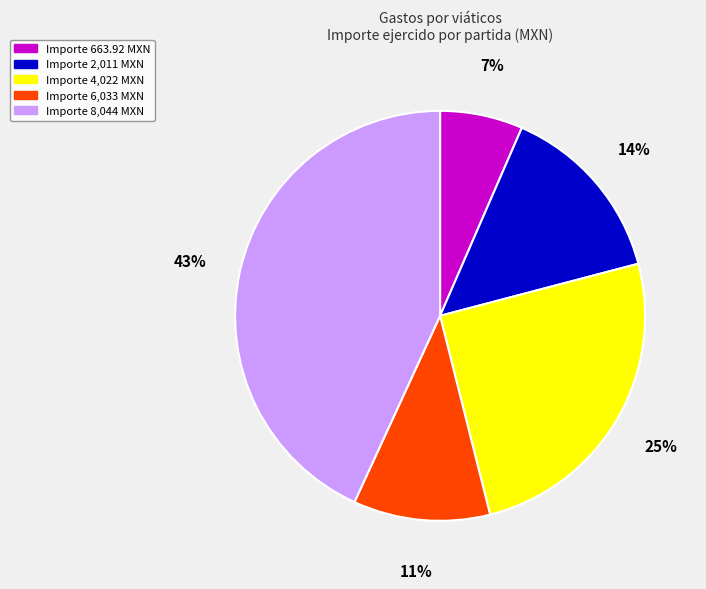

Combined, do Importe 6,033 MXN and Importe 663.92 MXN account for over 50%?

No